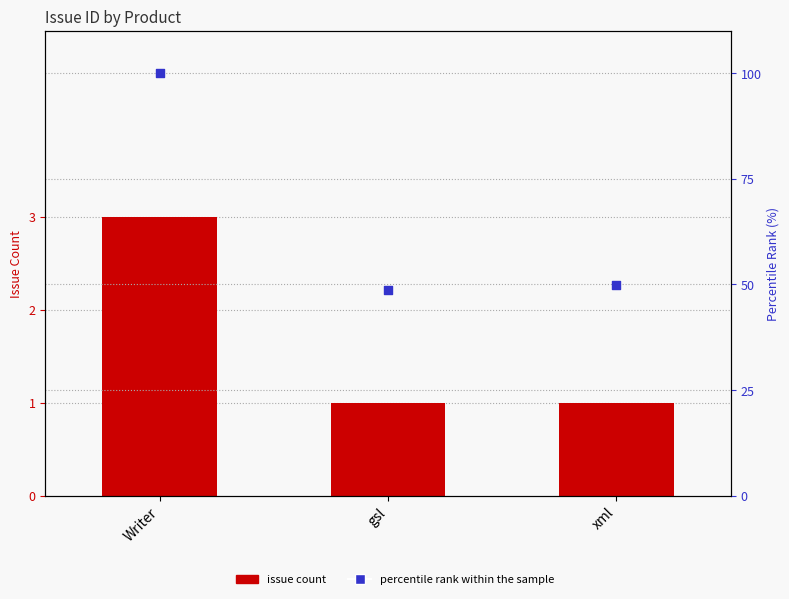

What is the total value across all series at gsl?

49.7